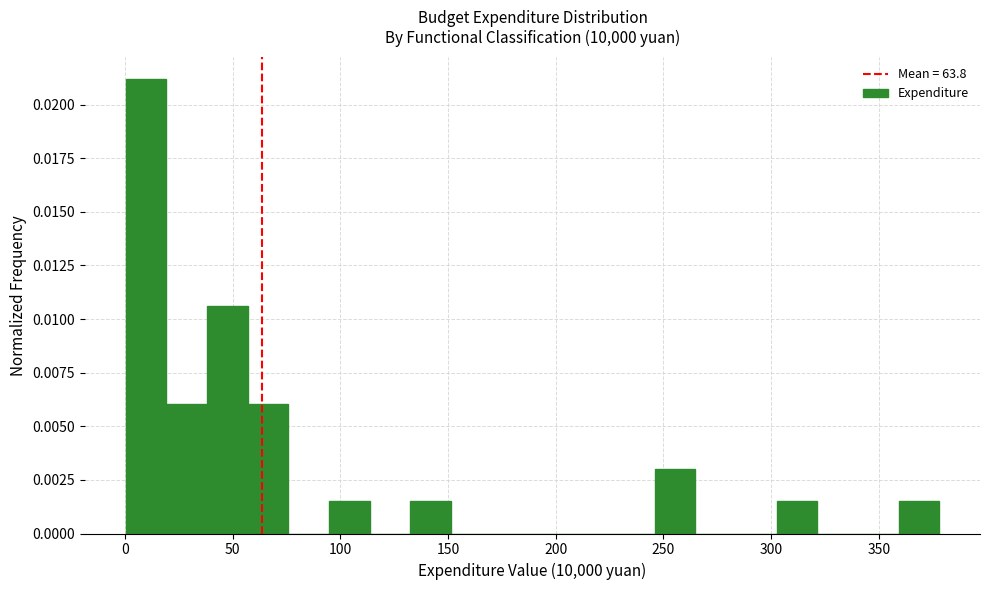

Around what value on the x-axis is the tallest bar? Give the approximate position of its centre, as read against the axis.

10